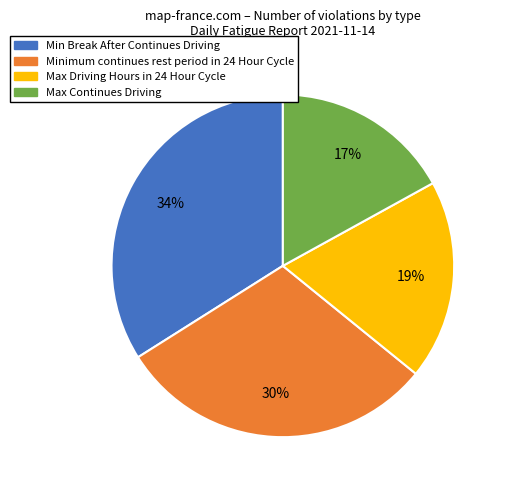

Which has a higher value, Max Continues Driving or Min Break After Continues Driving?

Min Break After Continues Driving